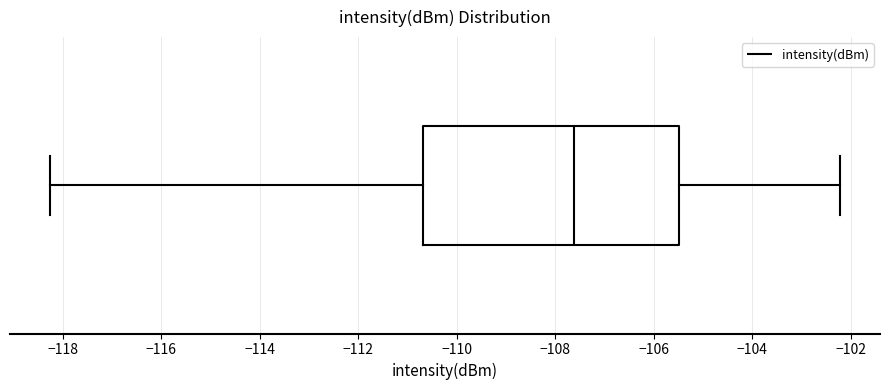

Transcribe this box plot: give where the median line is, the range the box spans, and where the two whiskers end, as read against the x-axis. The values are not printed on the chart, so give them approximately, as read against the axis.

median -107.6, box -110.6 to -105.4, whiskers -118.2 to -102.2